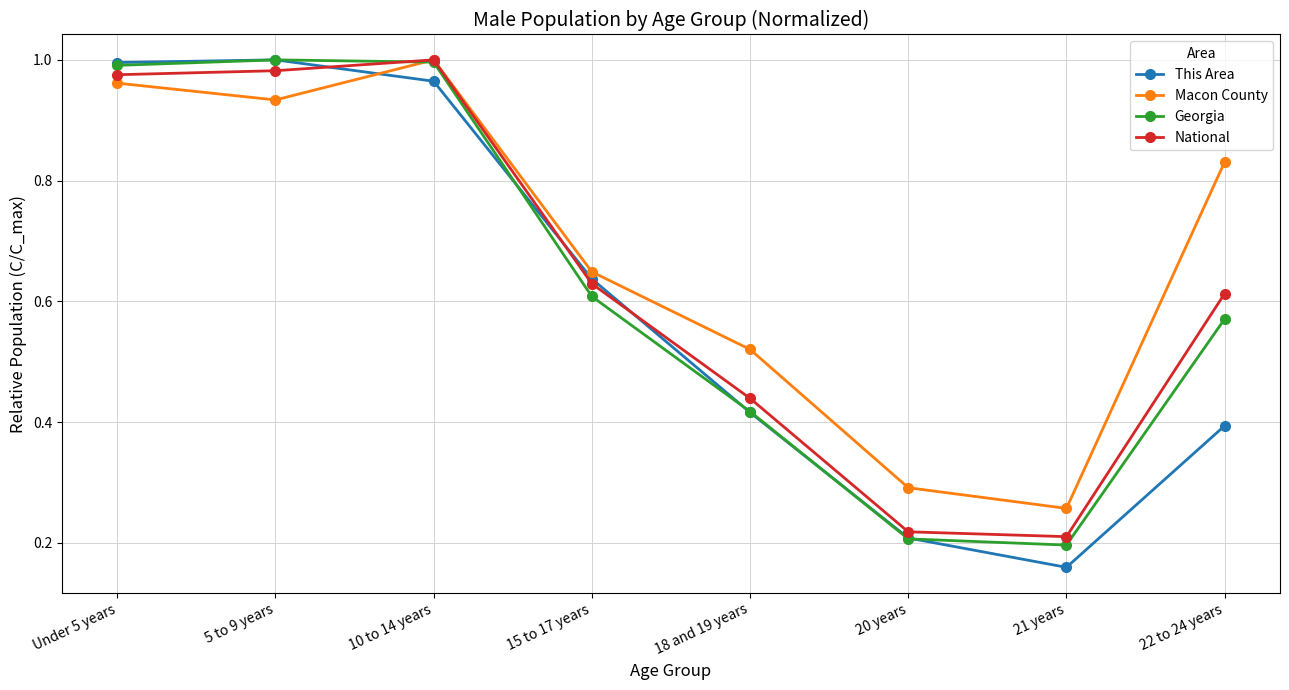

At which category is the sum across all series the highest?

10 to 14 years